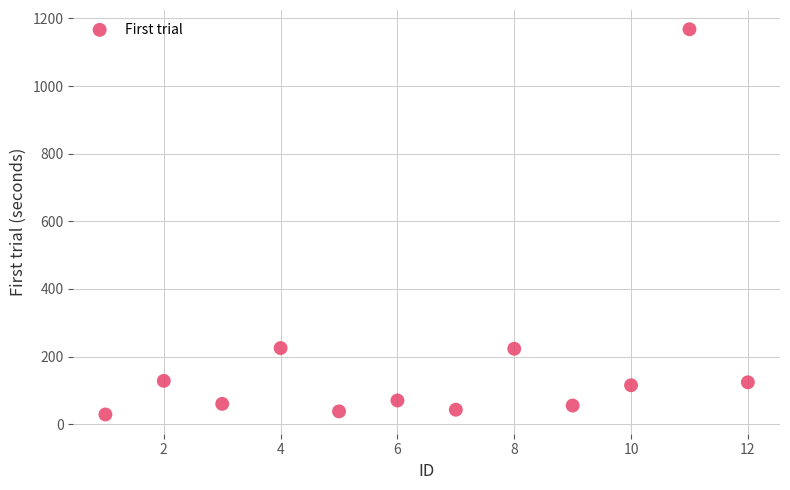

What is the average Y value?

189.7